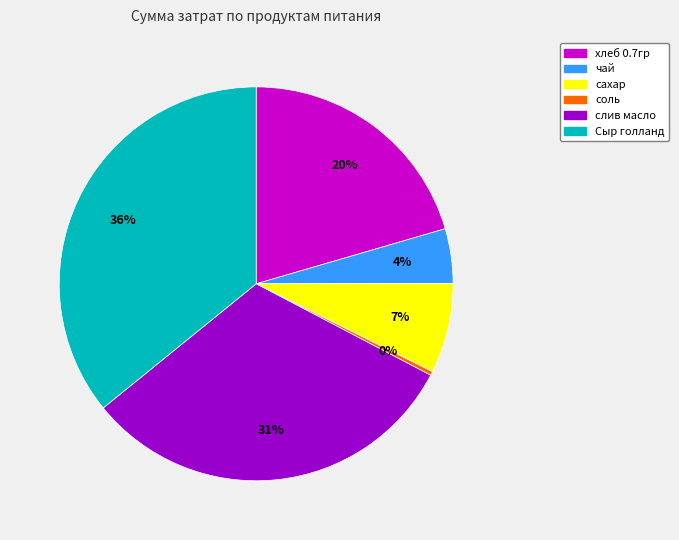

Combined, do Сыр голланд and хлеб 0.7гр account for over 50%?

Yes